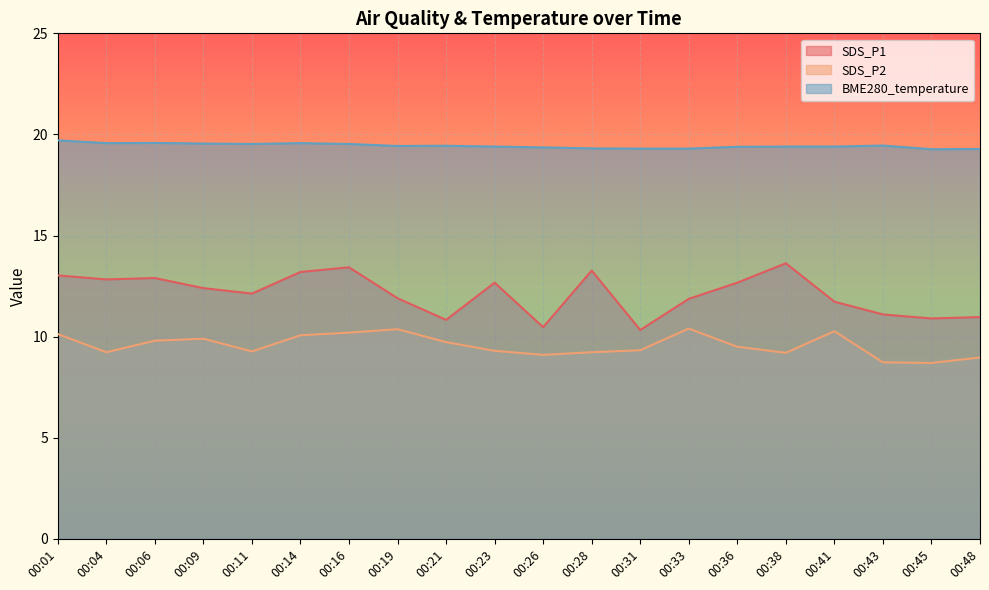

What is the total value across all series at 00:19?

41.7